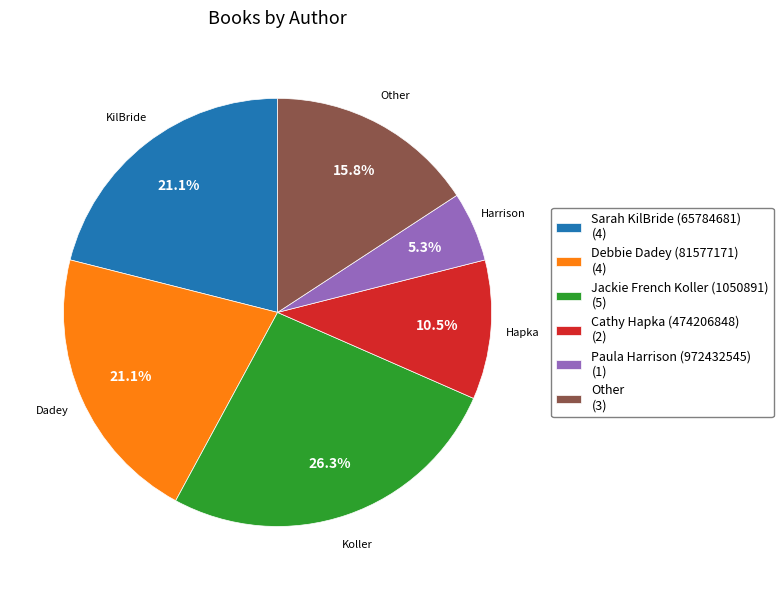

Is there any slice that represents more than half of the pie?

No